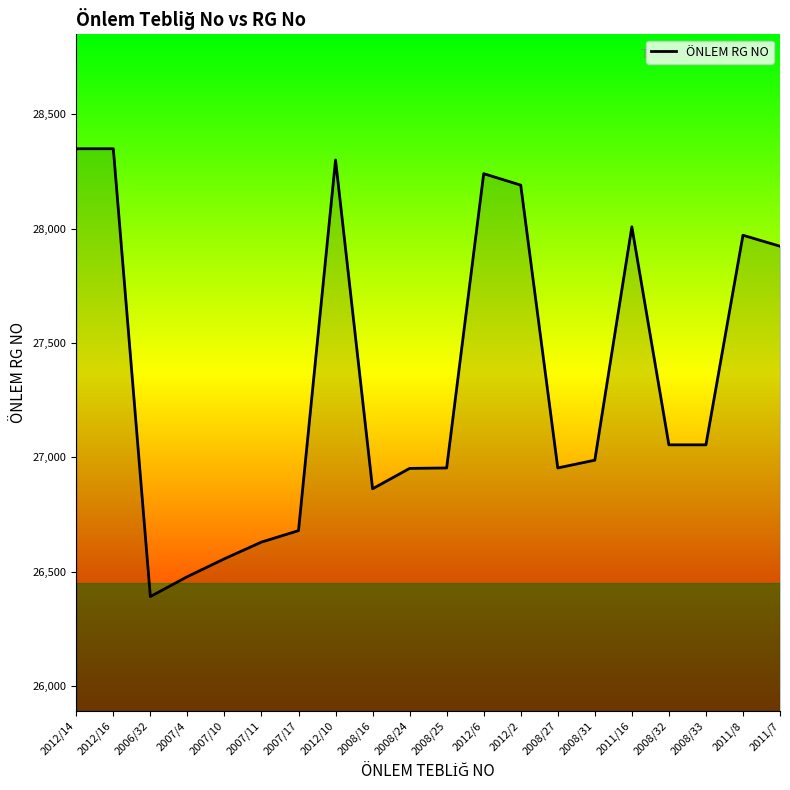

Where is the first local minimum?

2006/32